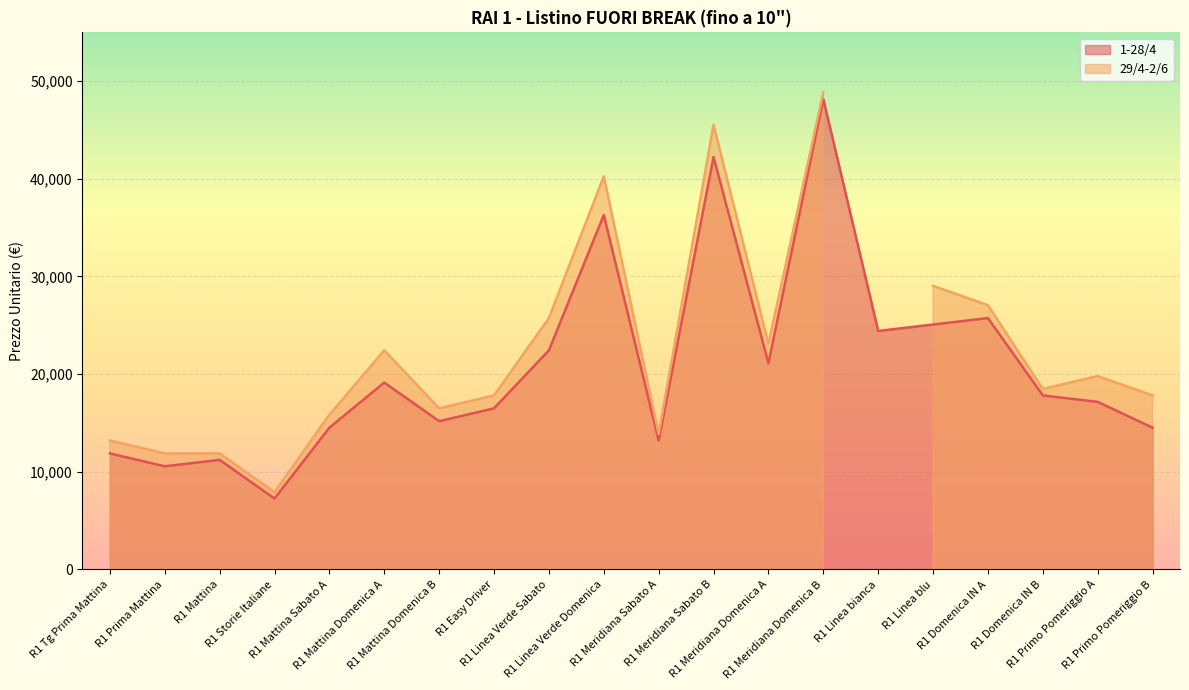

Is it true that the value at R1 Mattina Domenica A is 31687?

False